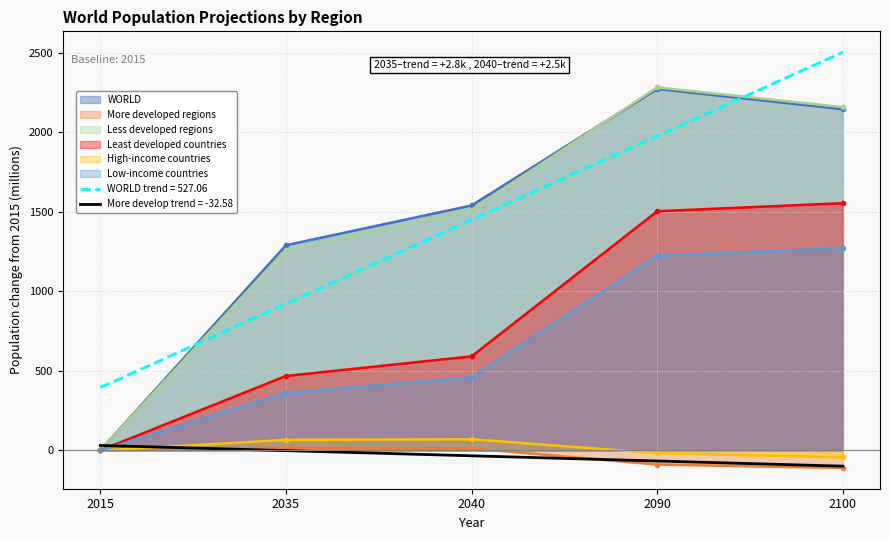

What is the difference between the Low-income countries values at 2100 and 2090?

46.7